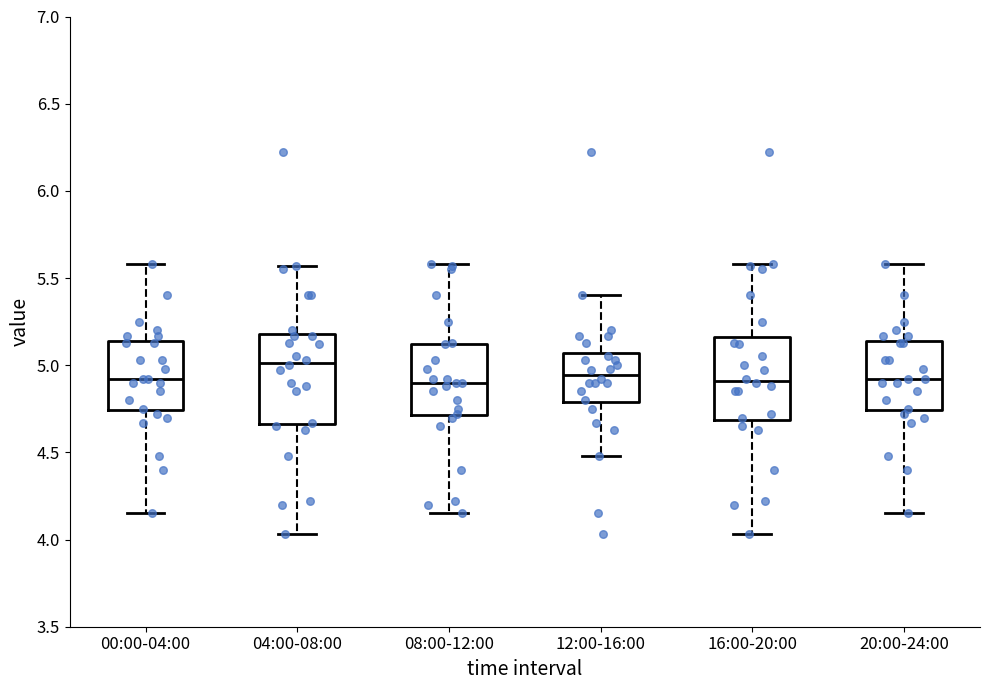

Reading left to right, read every box against the y-axis: the position of its median line, the range the box covers, and the ends of its whiskers. The values are not printed on the chart, so give them approximately, as read against the axis.

00:00-04:00: median 4.90, box 4.75 to 5.15, whiskers 4.15 to 5.60
04:00-08:00: median 5.00, box 4.65 to 5.20, whiskers 4.05 to 5.55
08:00-12:00: median 4.90, box 4.70 to 5.10, whiskers 4.15 to 5.60
12:00-16:00: median 4.95, box 4.80 to 5.05, whiskers 4.50 to 5.40
16:00-20:00: median 4.90, box 4.70 to 5.15, whiskers 4.05 to 5.60
20:00-24:00: median 4.90, box 4.75 to 5.15, whiskers 4.15 to 5.60